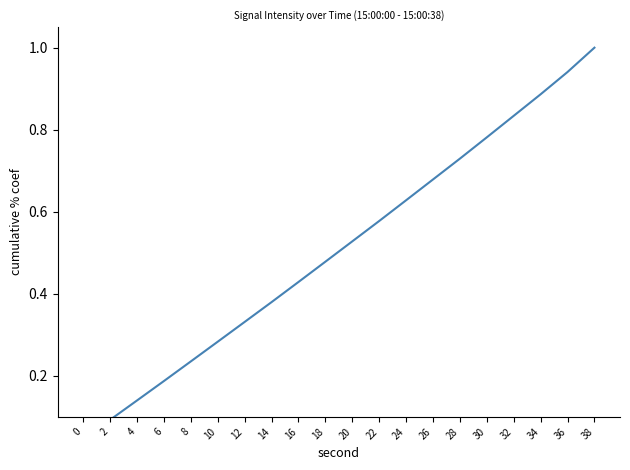

Rank the categories by value from lowest to highest.

0, 2, 4, 6, 8, 10, 12, 14, 16, 18, 20, 22, 24, 26, 28, 30, 32, 34, 36, 38